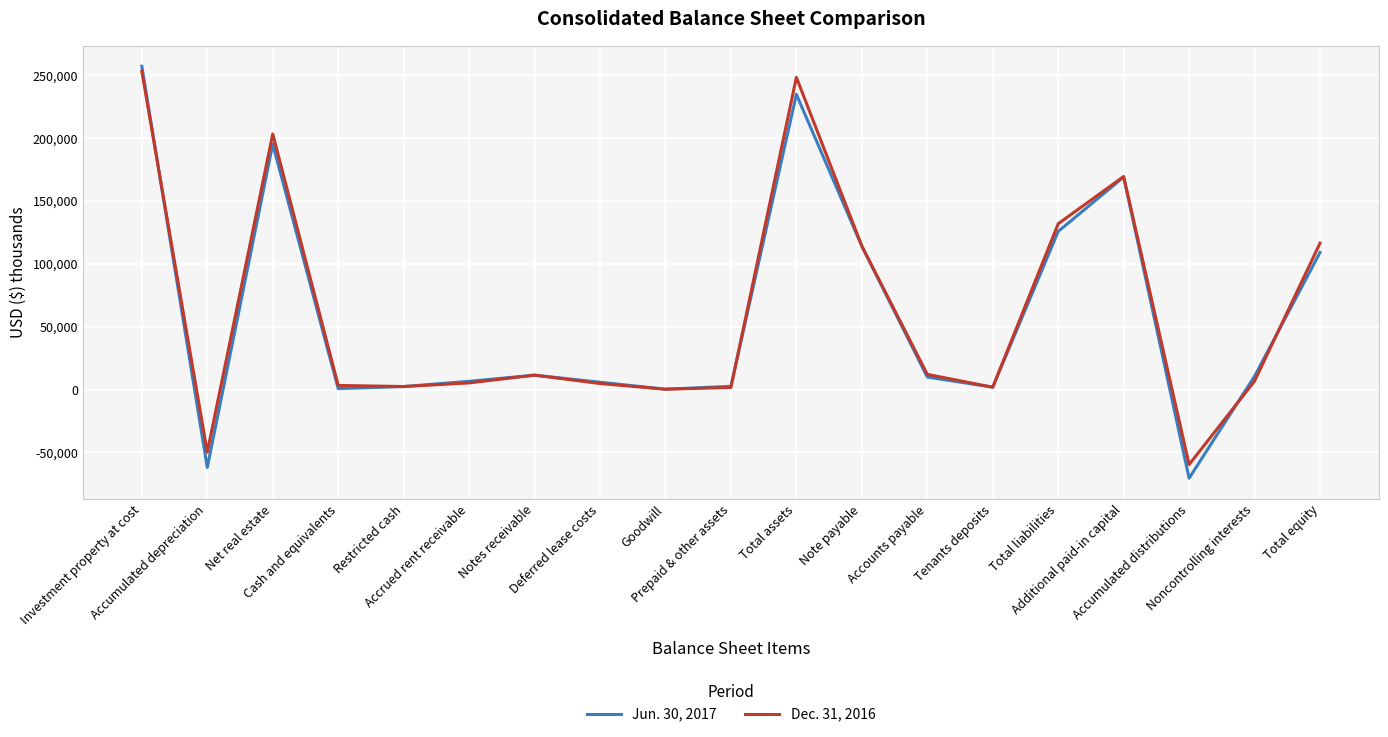

Which series ends up on top after the final intersection of Jun. 30, 2017 and Dec. 31, 2016?

Dec. 31, 2016